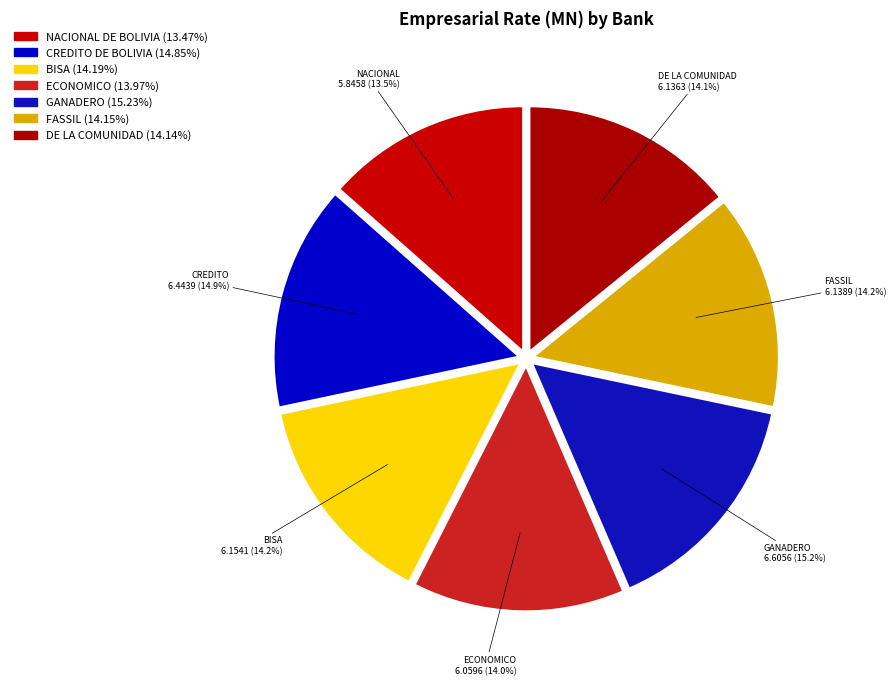

Is there a majority slice in this chart?

No